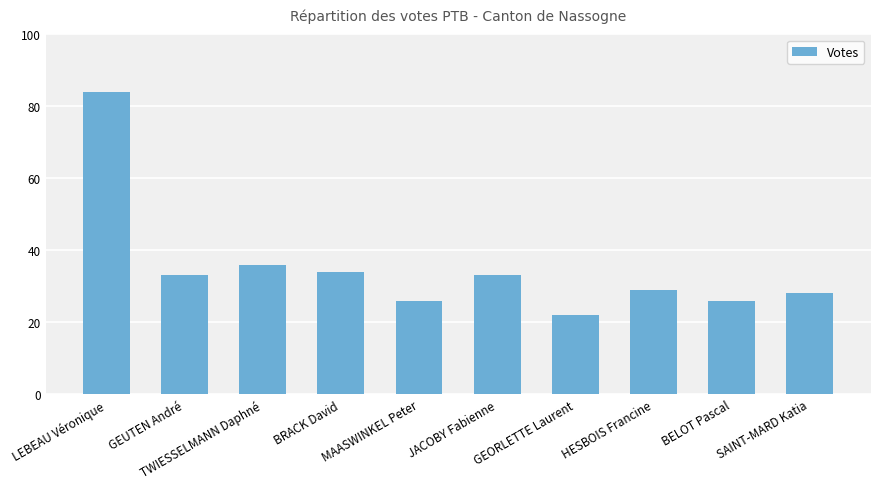

At which category does the chart reach its minimum across all series?

GEORLETTE Laurent